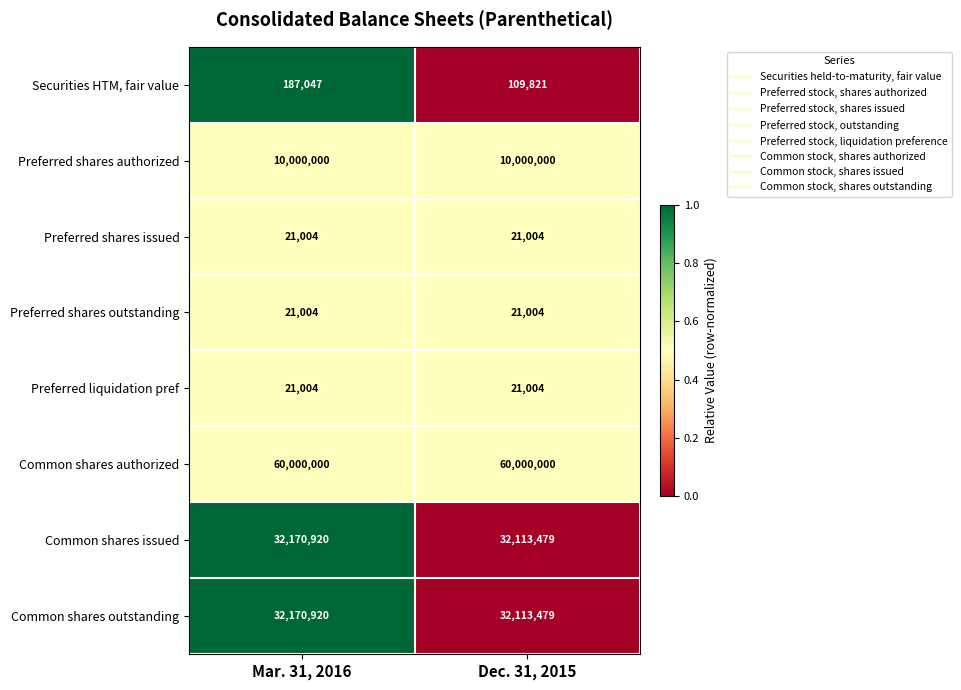

The value of Securities HTM, fair value at Mar. 31, 2016 is 187047. True or false?

True